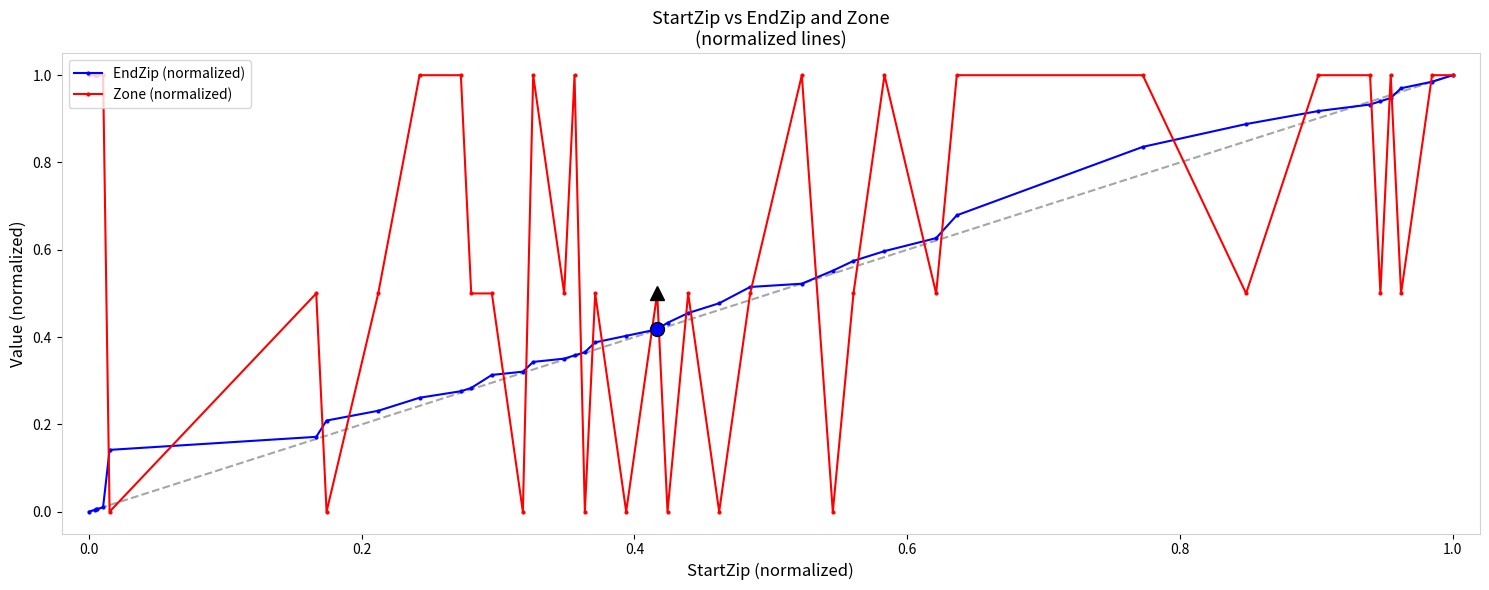

Rank the series by their average value, from highest to lowest.

Zone (normalized), EndZip (normalized)